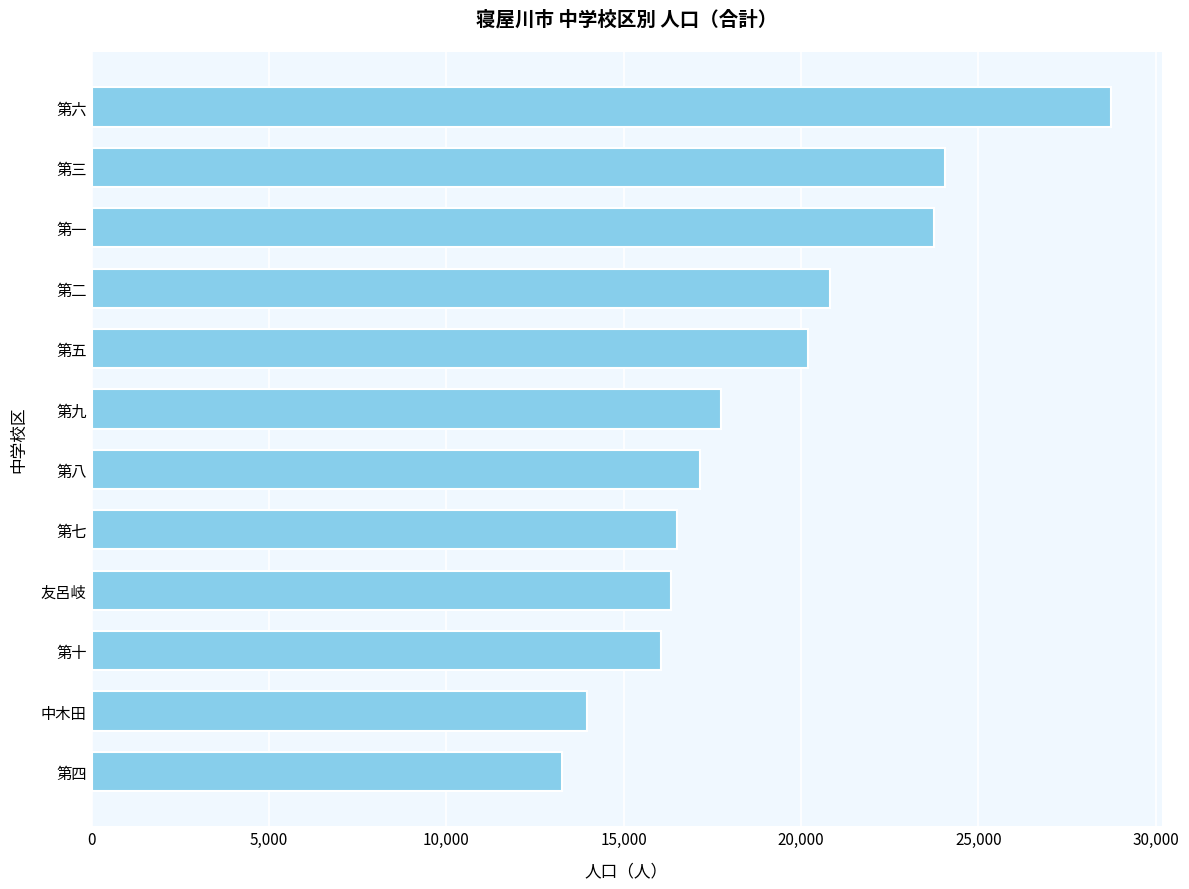

Which has a higher value, 友呂岐 or 中木田?

友呂岐